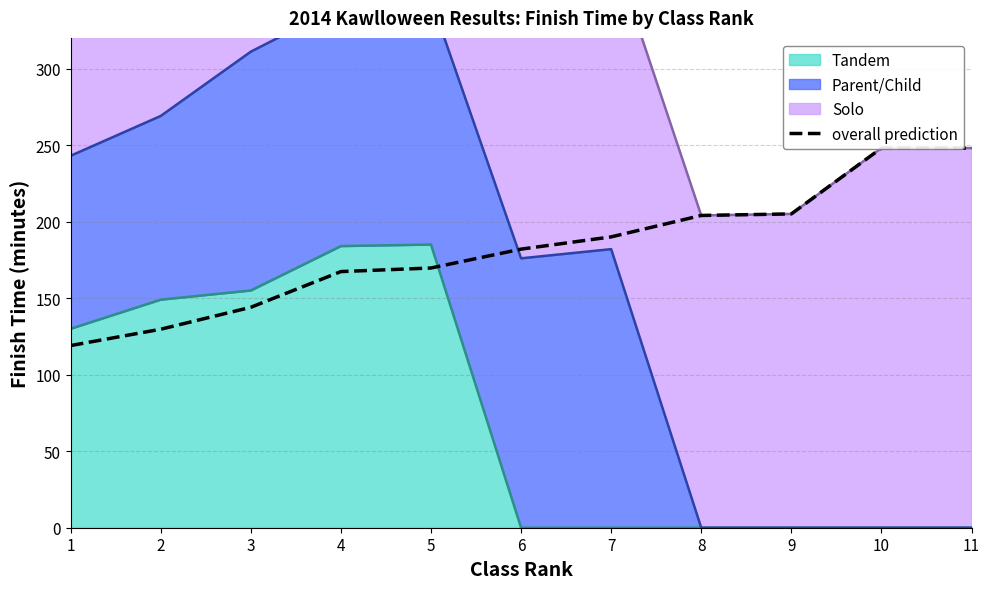

True or false: the data shows 119.0 at 1.

True